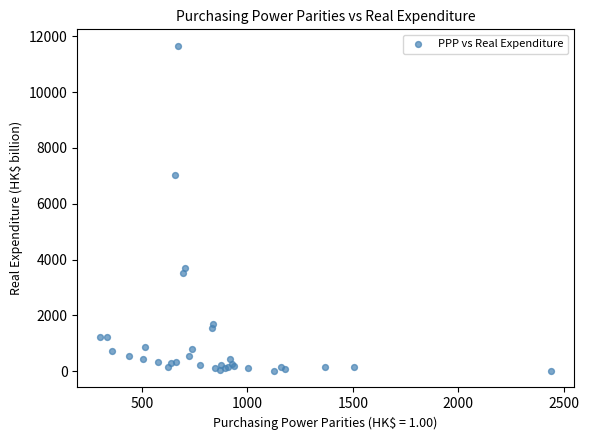

What Y value in the scatter plot is closest to 5833?

7022.4